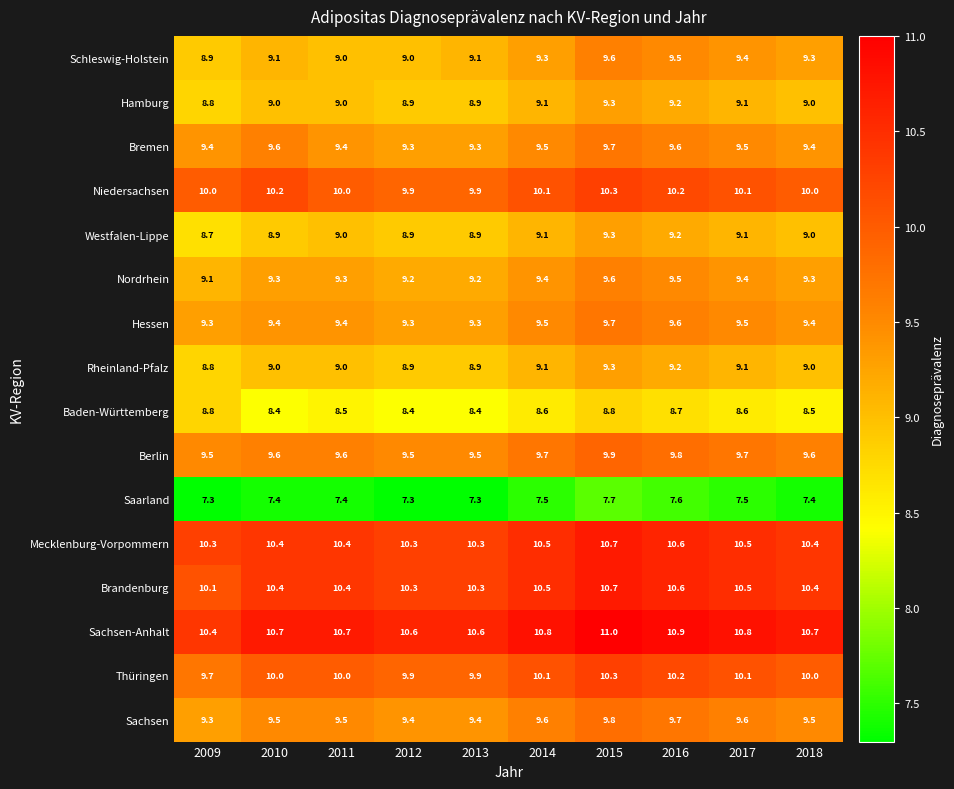

What is the lowest value of the Hessen series?

9.3